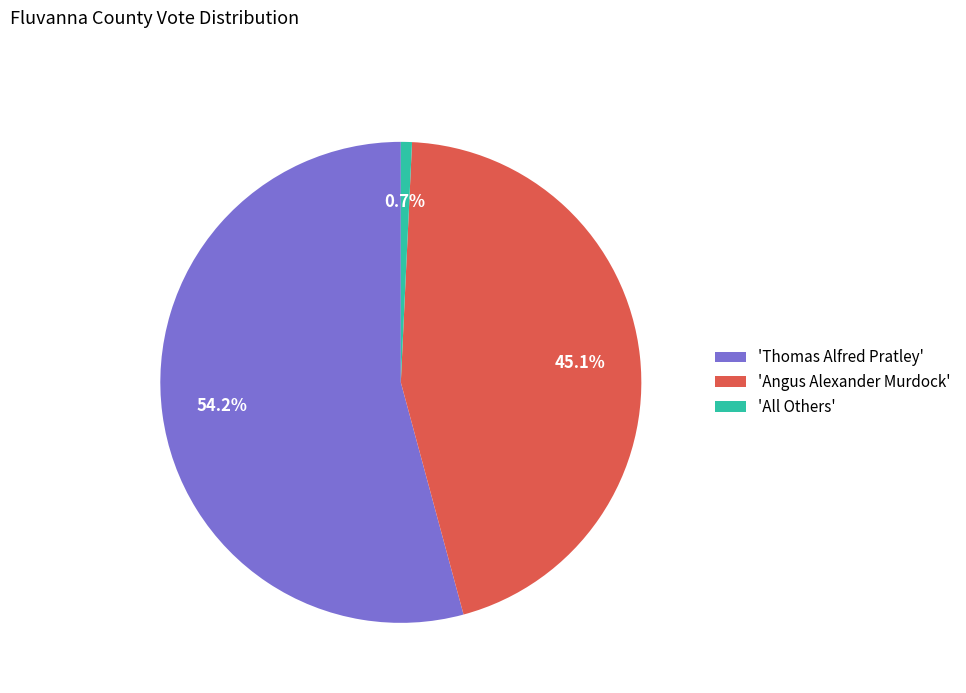

What is the ratio of the value at 'Angus Alexander Murdock' to the value at 'All Others'?

60.6